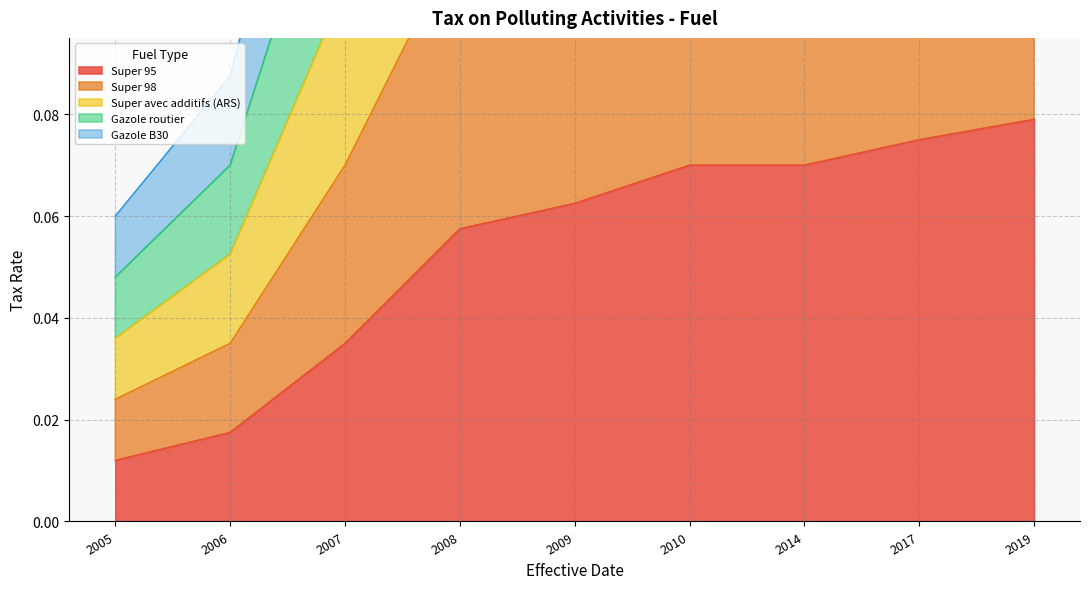

Which category has the lowest value in the Super 95 series?

2005